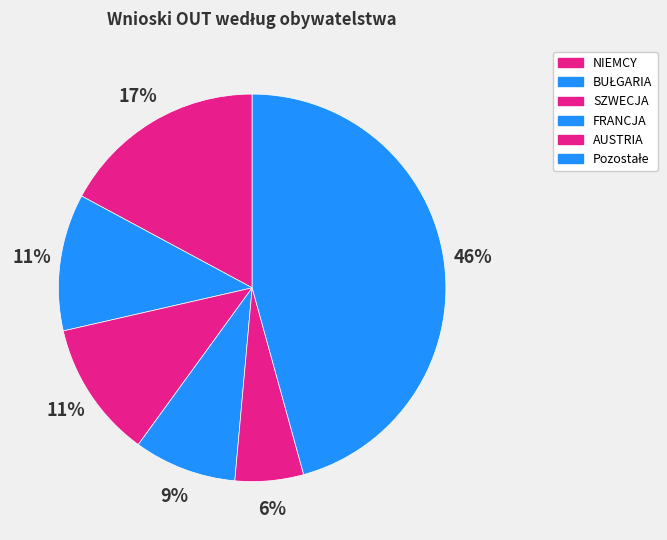

What is the change in value from SZWECJA to Pozostałe?

+12